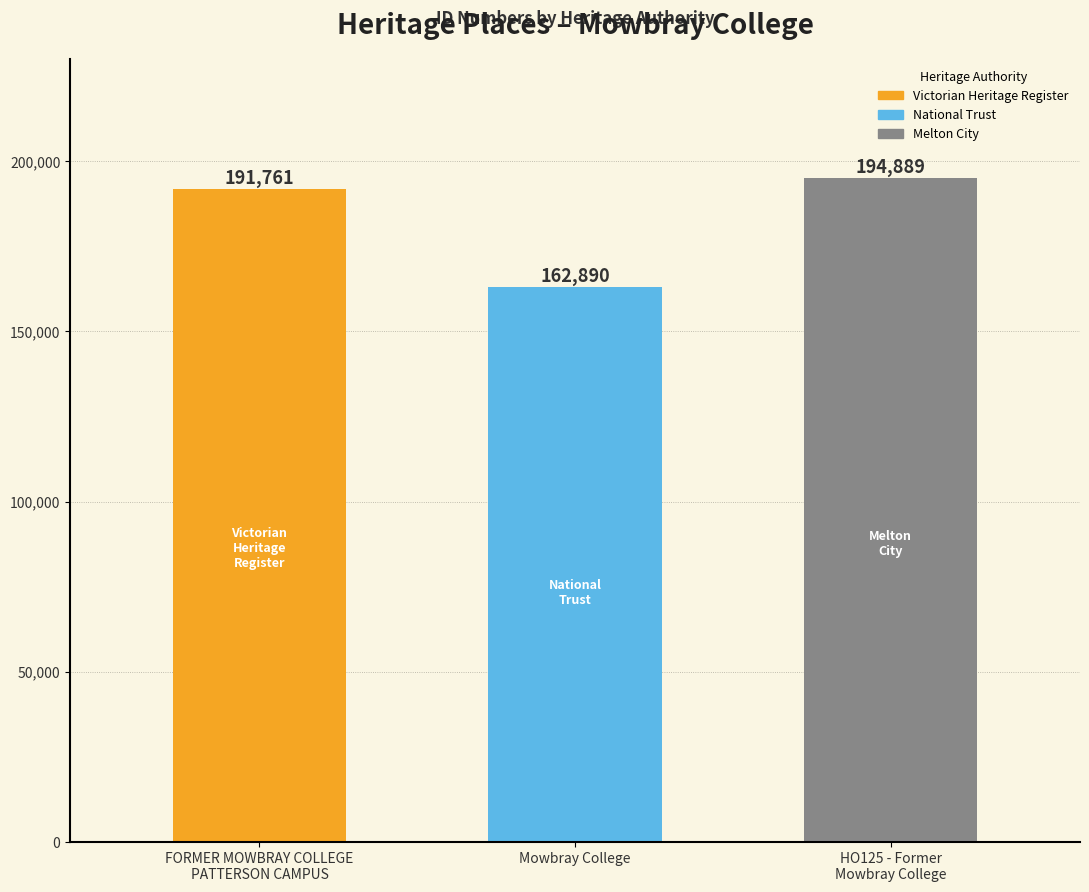

List the labels in order of value, smallest first.

Mowbray College, FORMER MOWBRAY COLLEGE
PATTERSON CAMPUS, HO125 - Former
Mowbray College